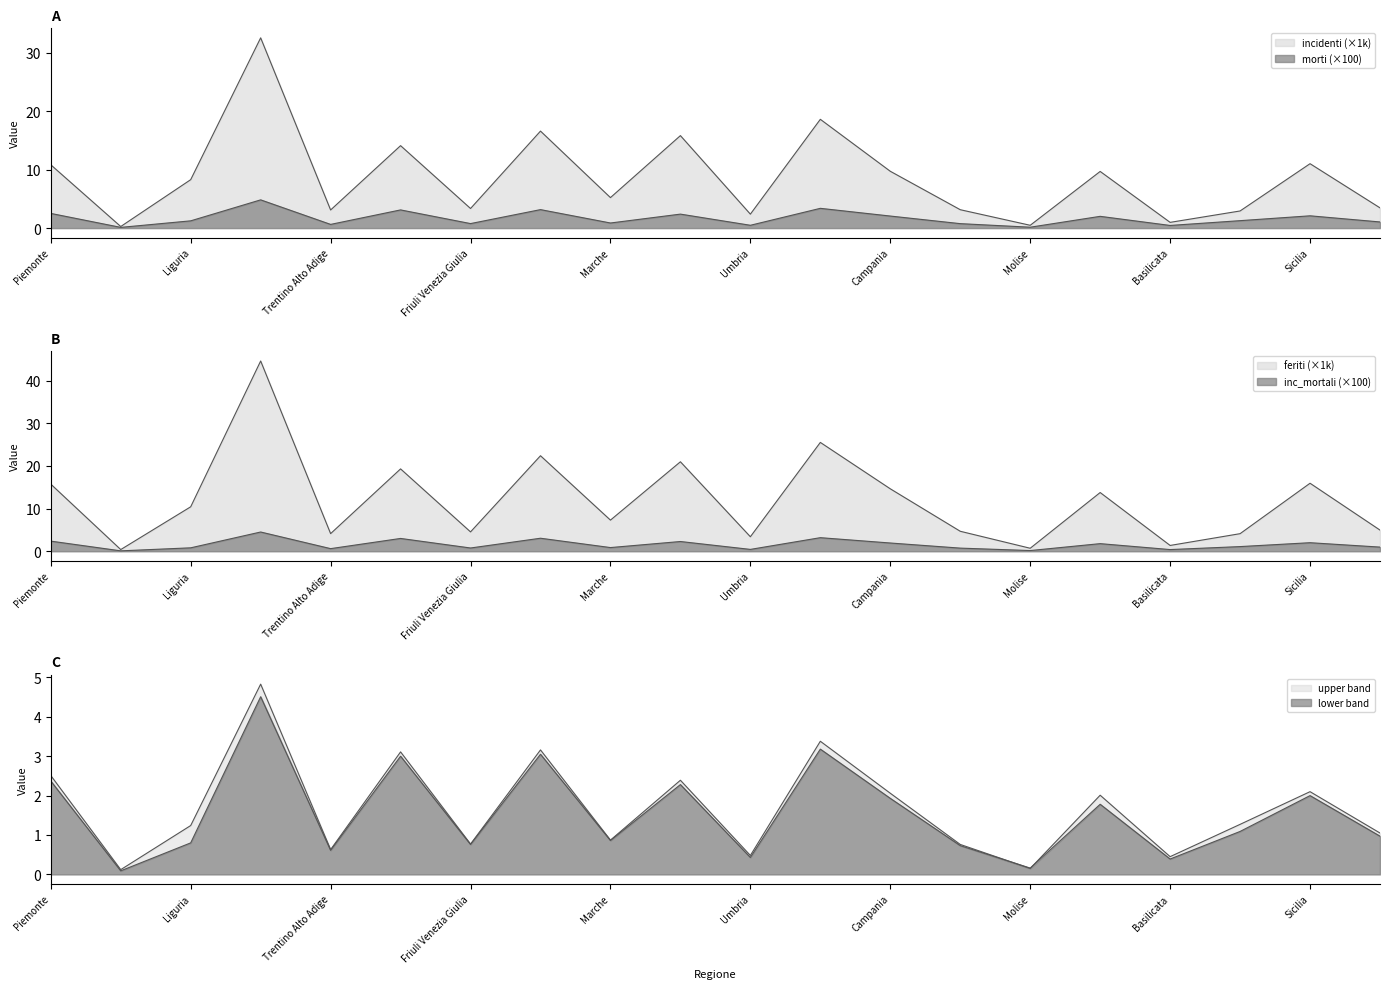

At which category is the sum across all series the highest?

Lombardia